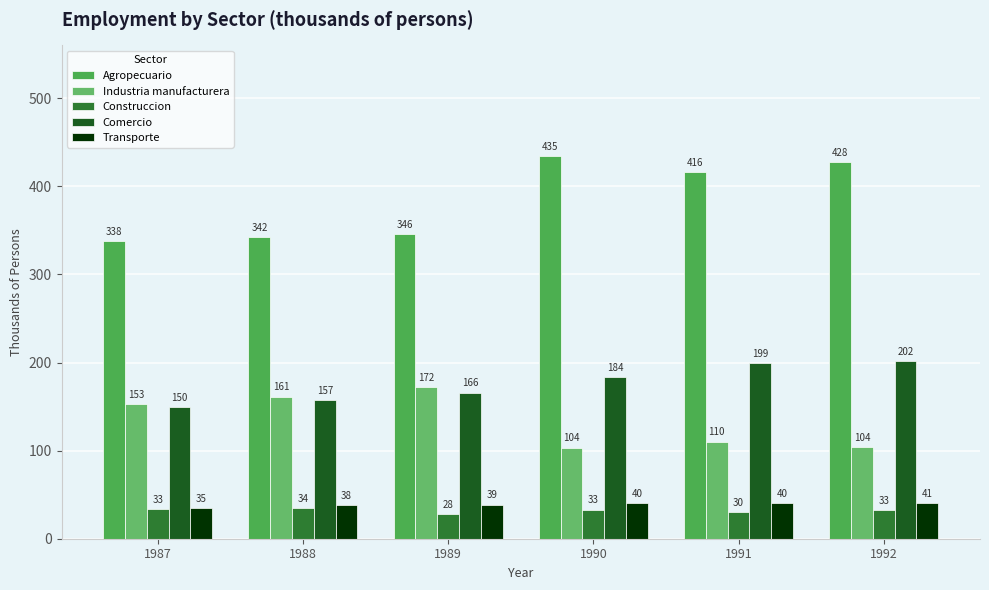

List the series in order of their peak value, lowest first.

Construccion, Transporte, Industria manufacturera, Comercio, Agropecuario